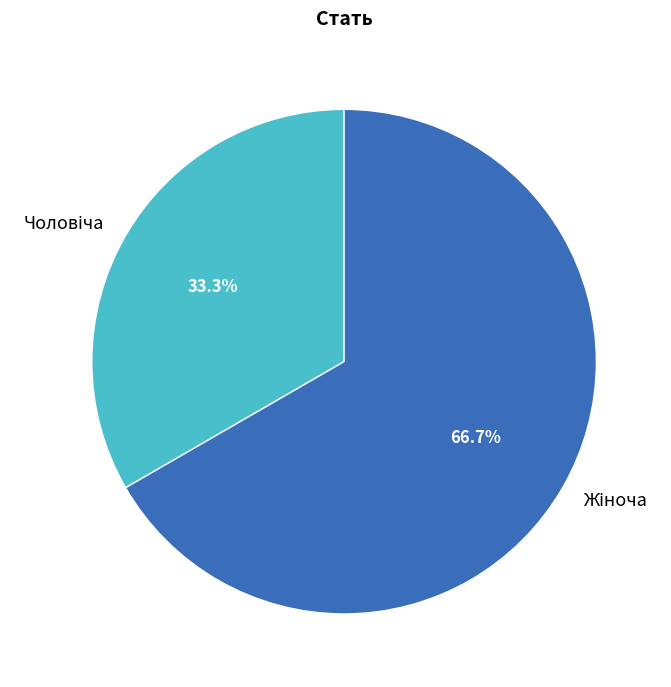

Is there a majority slice in this chart?

Yes